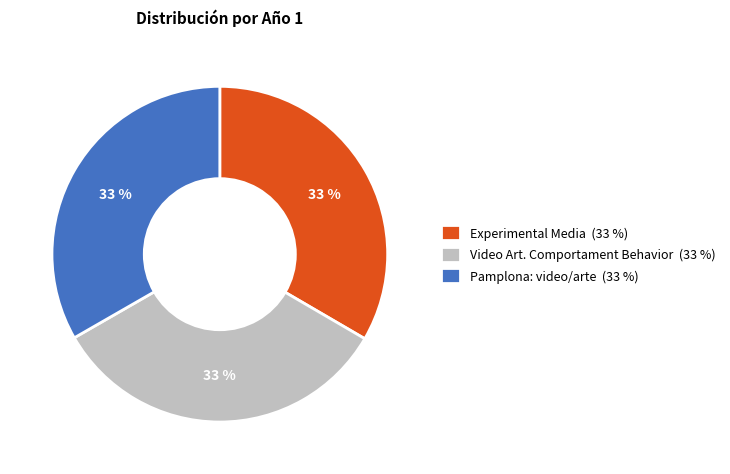

Count the number of slices in the pie.

3